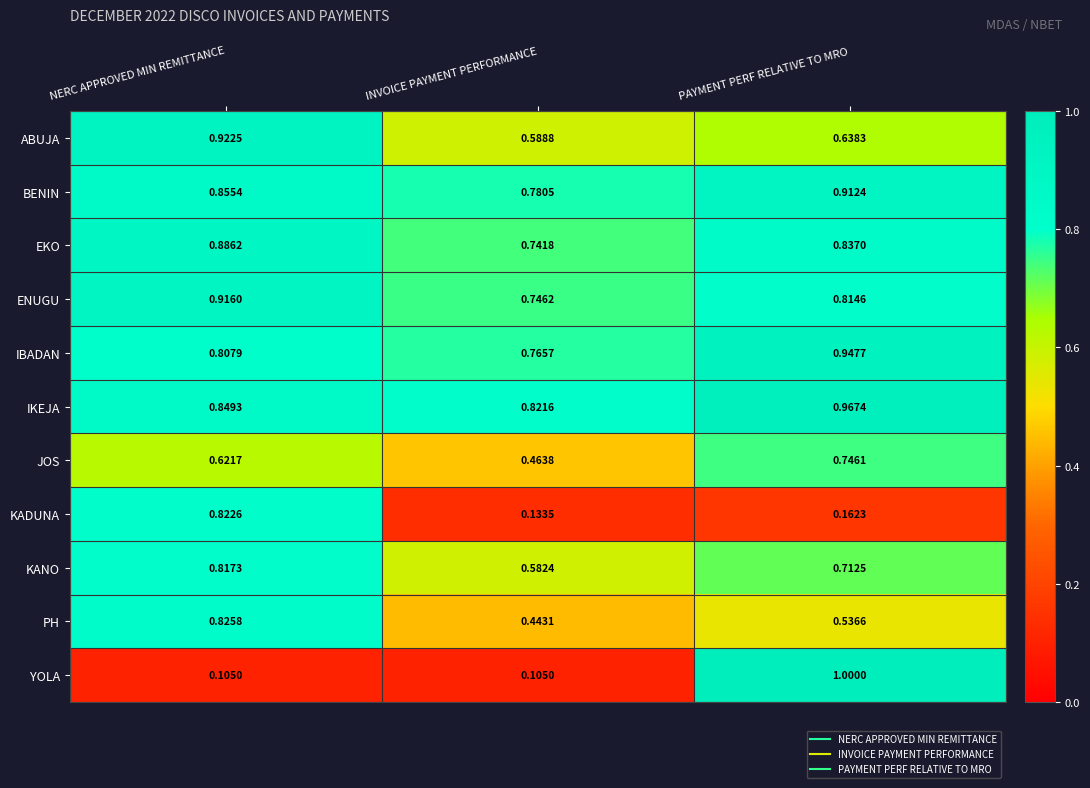

Where is IBADAN nearest to the value 0?

INVOICE PAYMENT PERFORMANCE